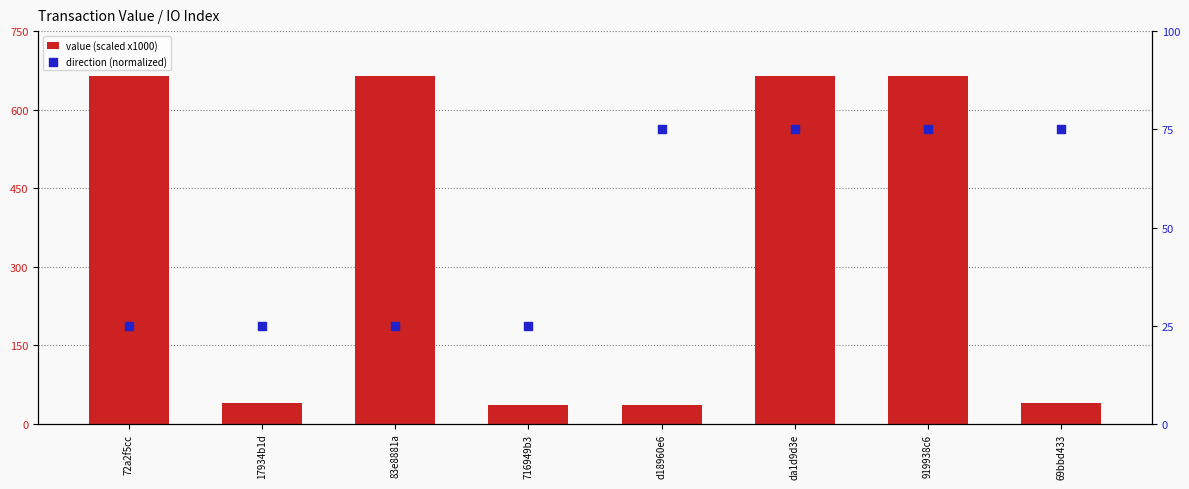

Which series reaches the minimum Y coordinate?

direction (normalized)